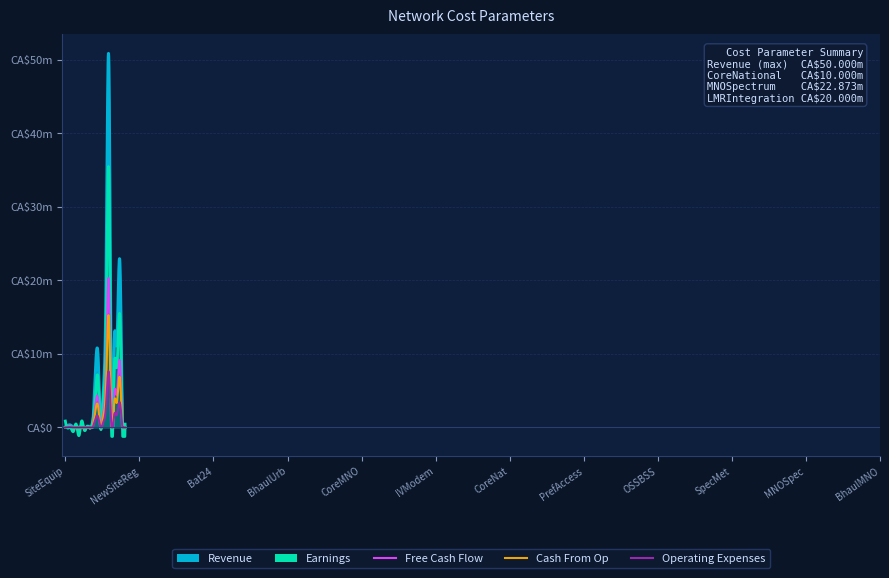

Rank the series at CoreMNO from highest to lowest value.

Revenue, Earnings, Free Cash Flow, Cash From Op, Operating Expenses